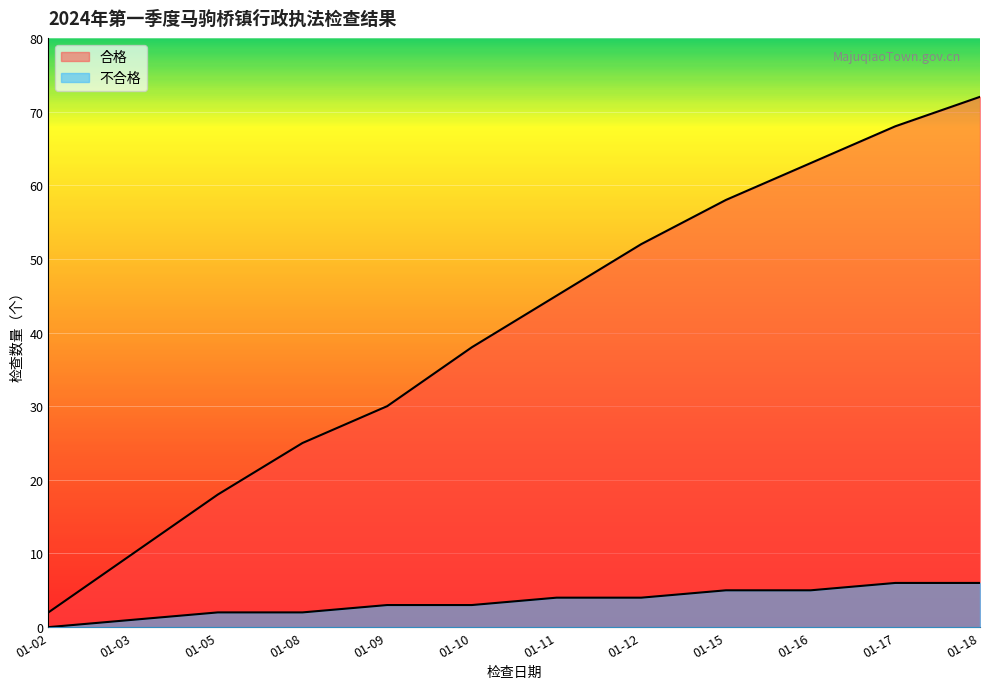

Does the chart display data point markers on the line(s)?

No